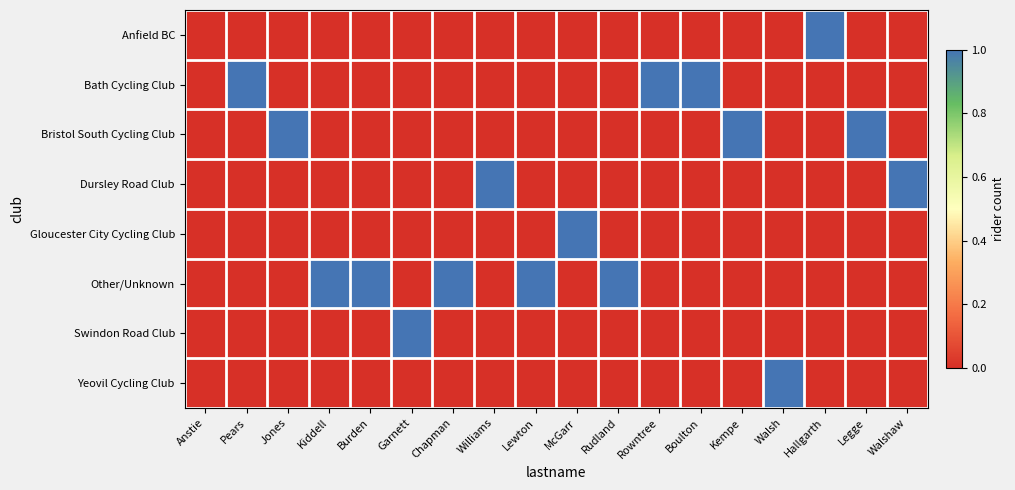

List the series in order of their peak value, highest first.

Anfield BC, Bath Cycling Club, Bristol South Cycling Club, Dursley Road Club, Gloucester City Cycling Club, Other/Unknown, Swindon Road Club, Yeovil Cycling Club